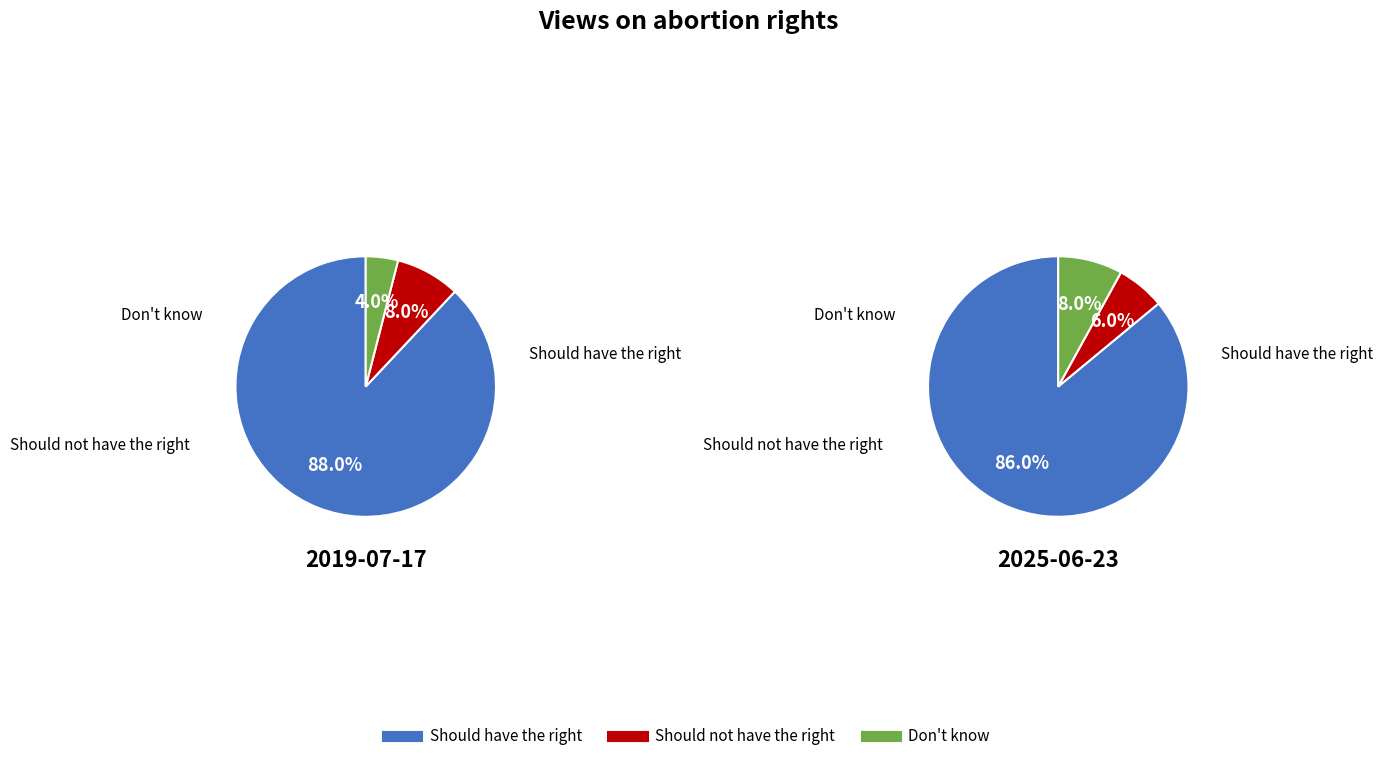

To the nearest percent, what is the average slice percentage?

33%